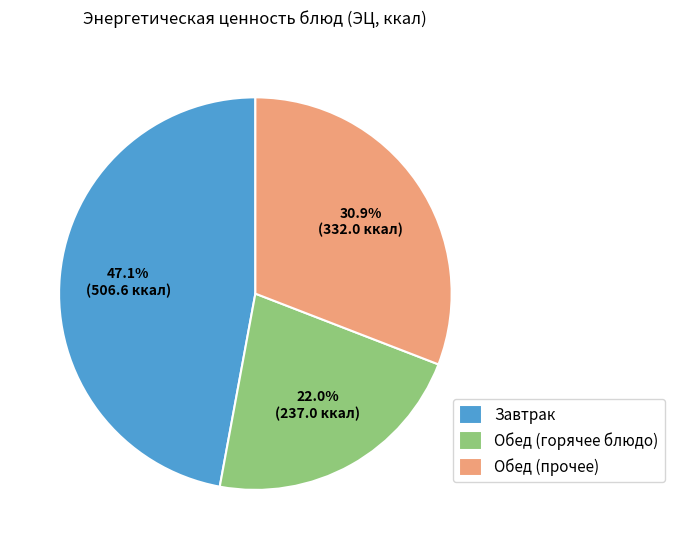

How many segments does this pie chart have?

3